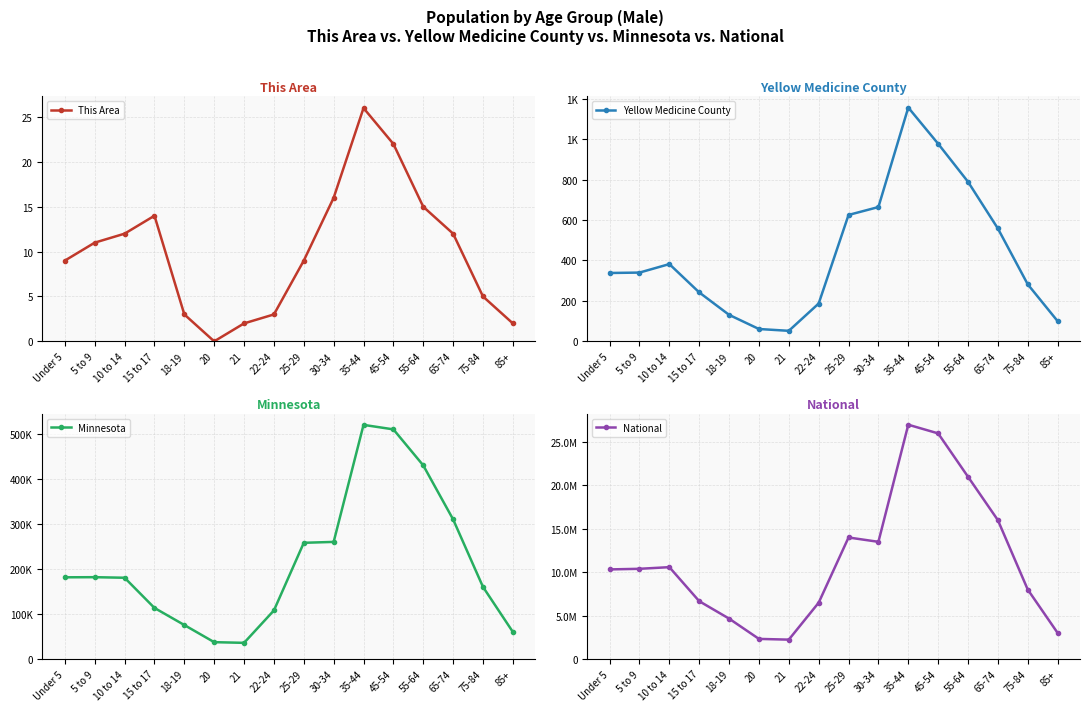

The value of National at 15 to 17 is 6656209. True or false?

True